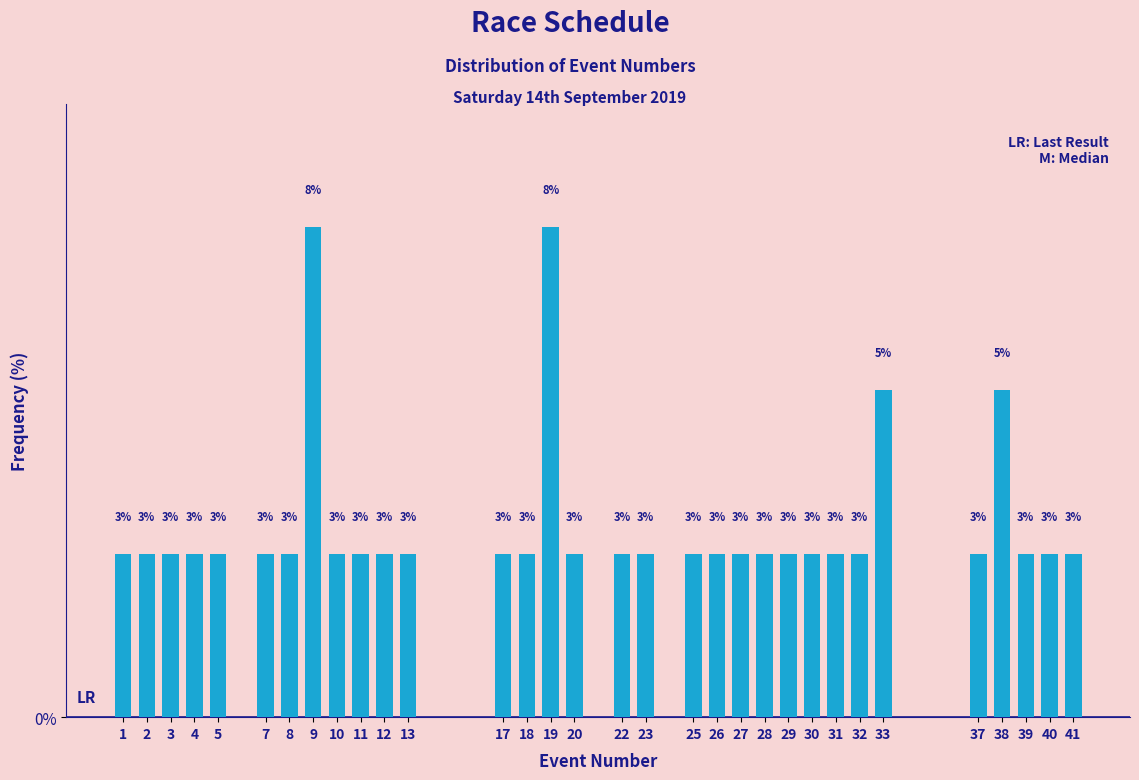

How many bars are there in total?

32